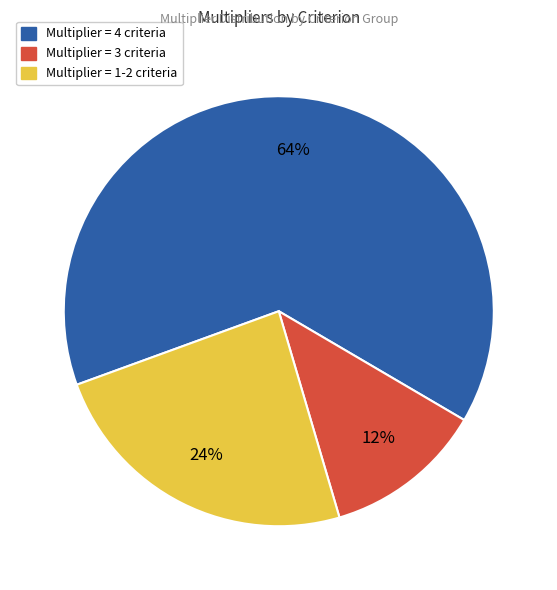

To the nearest percent, what is the difference between the largest and smallest slice percentages?

52%